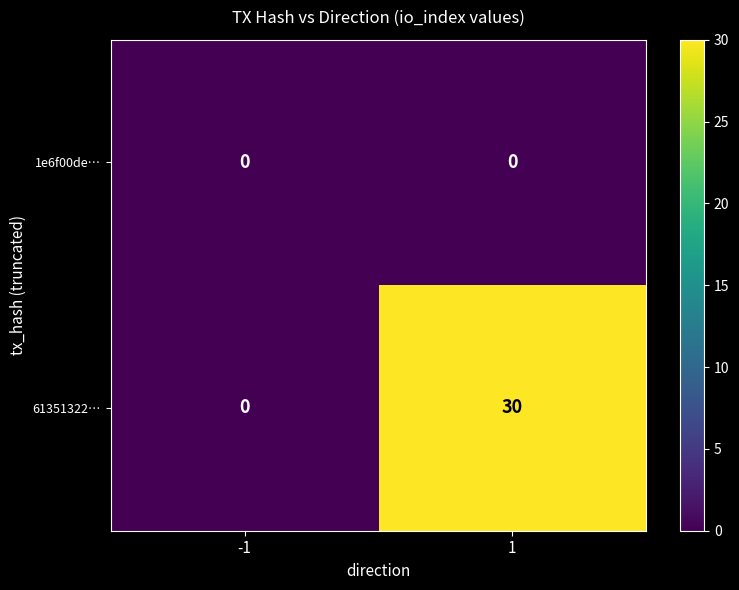

How many series are shown in this chart?

2